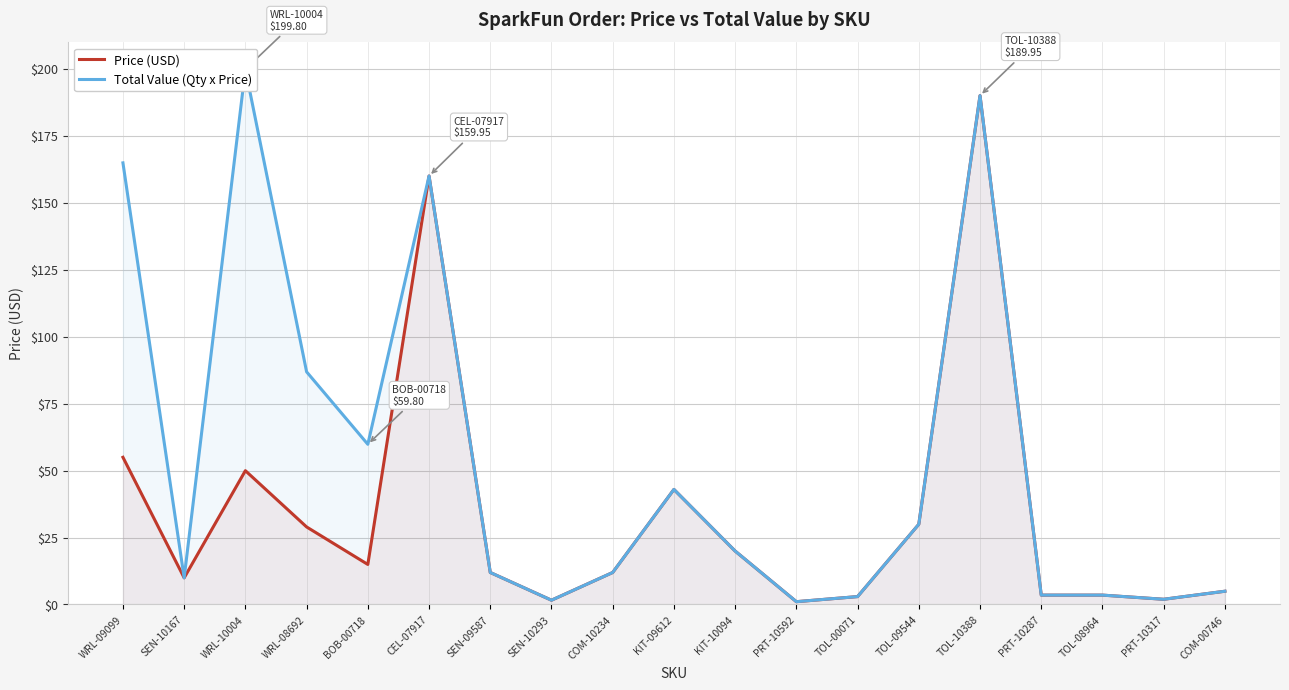

Reading left to right, extract all data points from this chart.

Price (USD): WRL-09099=55.0	SEN-10167=9.9	WRL-10004=50.0	WRL-08692=28.9	BOB-00718=14.9	CEL-07917=159.9	SEN-09587=11.9	SEN-10293=1.6	COM-10234=11.9	KIT-09612=43.0	KIT-10094=19.9	PRT-10592=1.1	TOL-00071=3.0	TOL-09544=29.9	TOL-10388=189.9	PRT-10287=3.5	TOL-08964=3.5	PRT-10317=1.9	COM-00746=5.0
Total Value (Qty x Price): WRL-09099=164.8	SEN-10167=9.9	WRL-10004=199.8	WRL-08692=86.8	BOB-00718=59.8	CEL-07917=159.9	SEN-09587=11.9	SEN-10293=1.6	COM-10234=11.9	KIT-09612=43.0	KIT-10094=19.9	PRT-10592=1.1	TOL-00071=3.0	TOL-09544=29.9	TOL-10388=189.9	PRT-10287=3.5	TOL-08964=3.5	PRT-10317=1.9	COM-00746=5.0